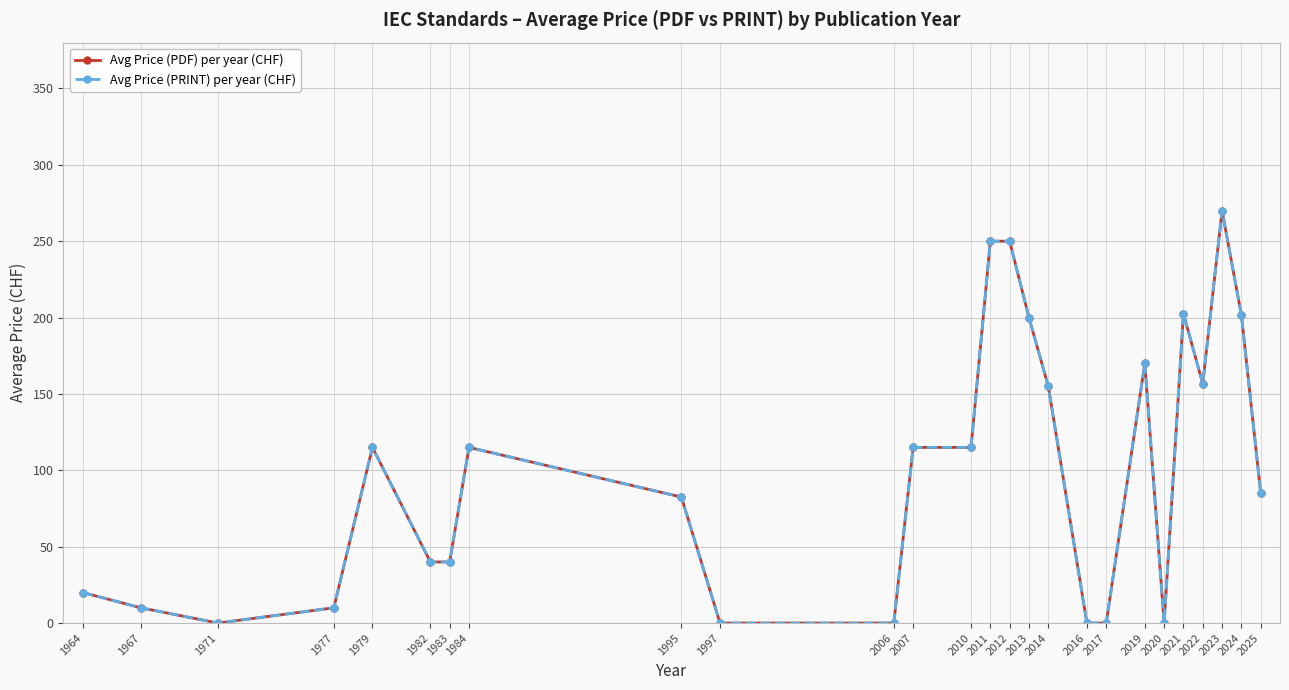

True or false: Avg Price (PRINT) per year (CHF) and Avg Price (PDF) per year (CHF) intersect in this chart.

False